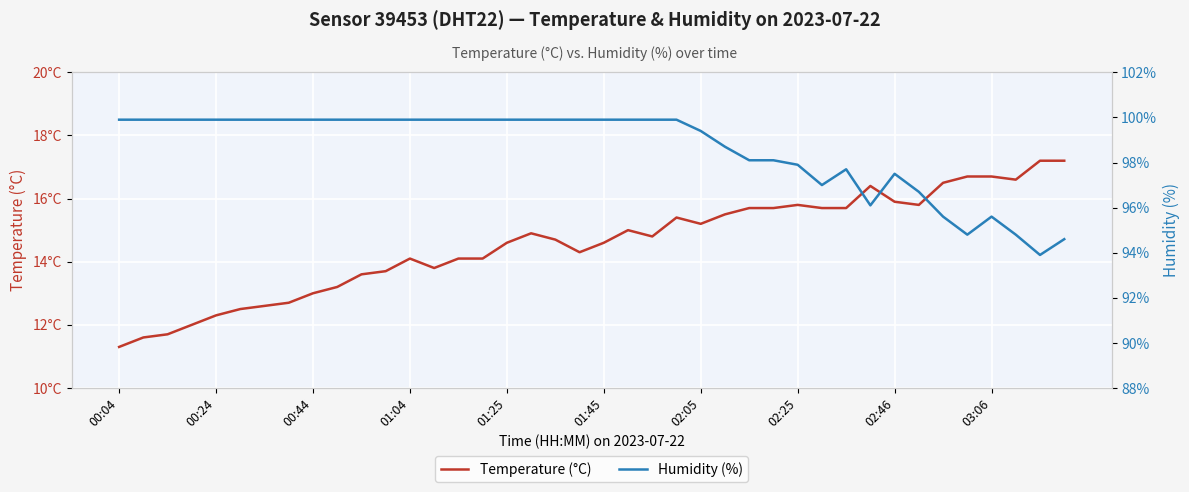

True or false: Humidity (%) has a value of 99.9 at 00:44.

True